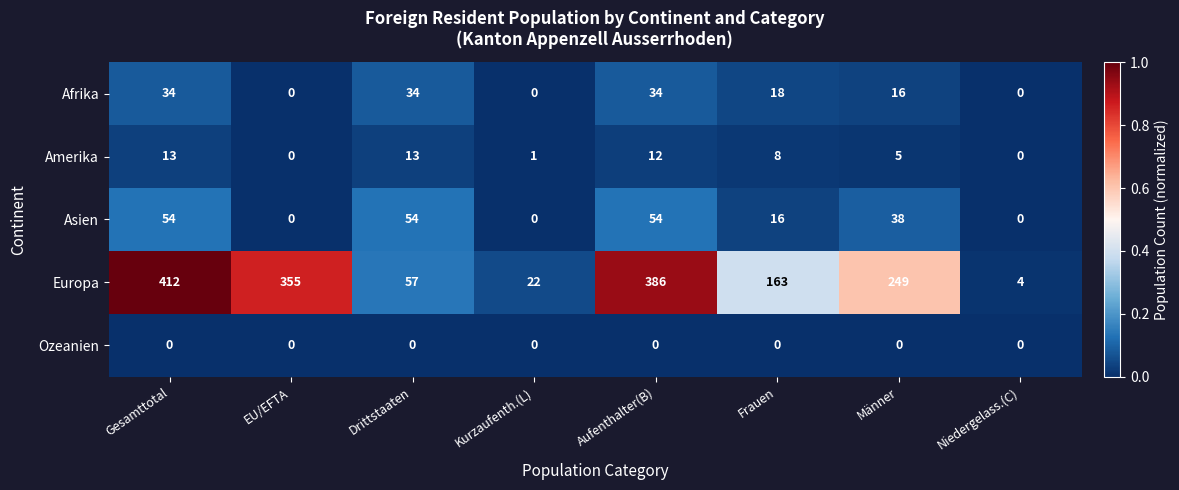

Which series has the widest spread of values?

Europa